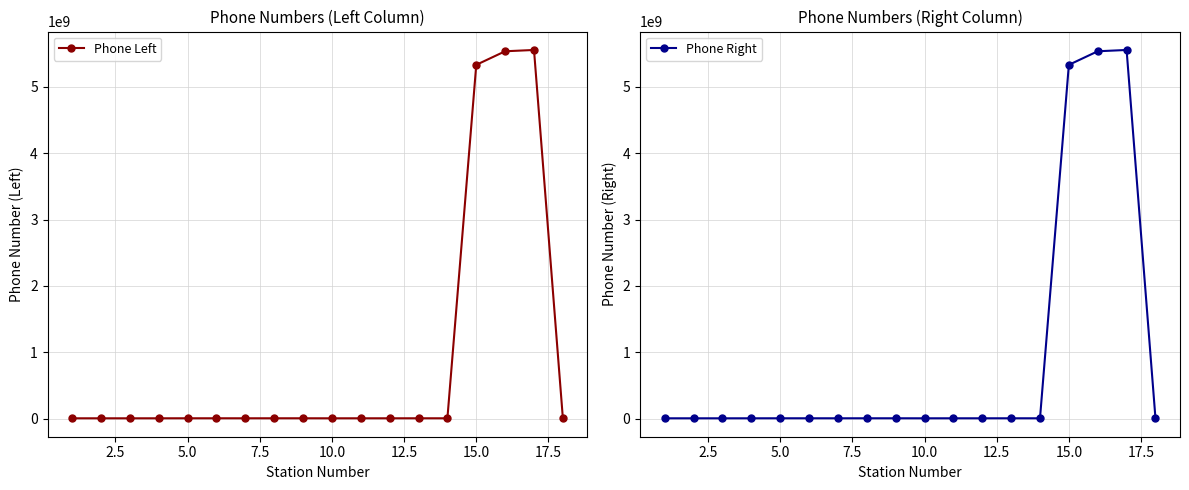

True or false: Phone Left has more than 0 interior local peaks.

True